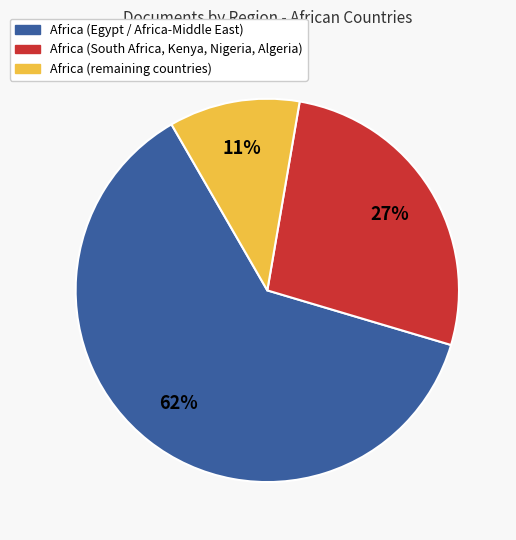

What percentage is the Africa (remaining countries) slice, to the nearest percent?

11%